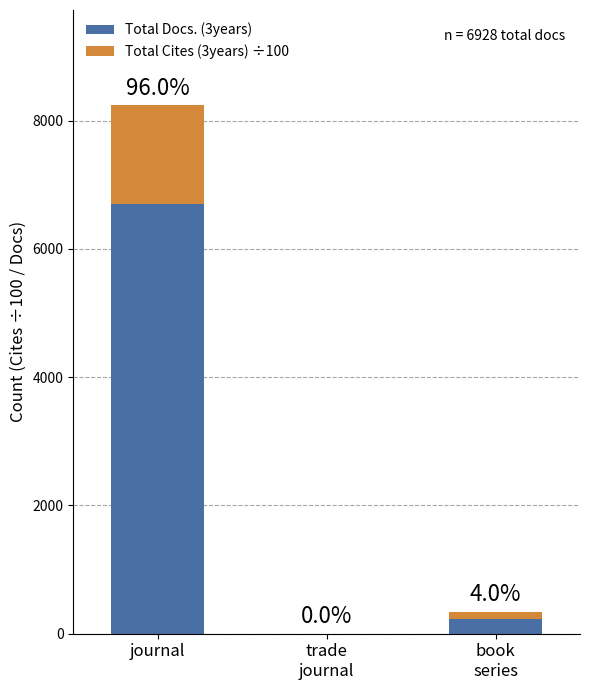

Does the chart contain stacked bars?

Yes